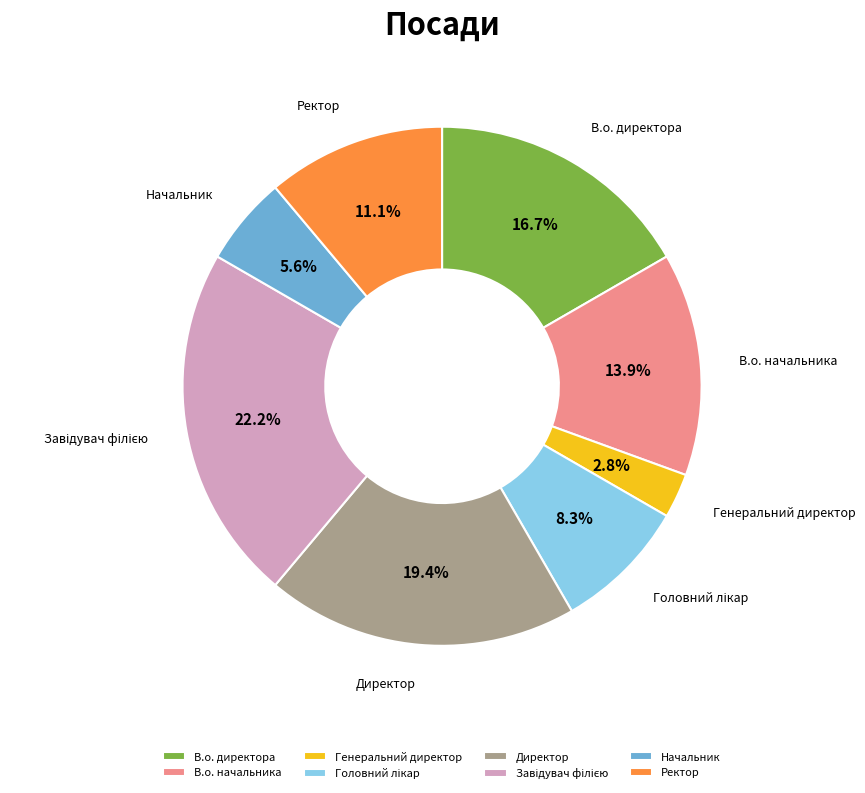

Which has a higher value, Директор or В.о. директора?

Директор